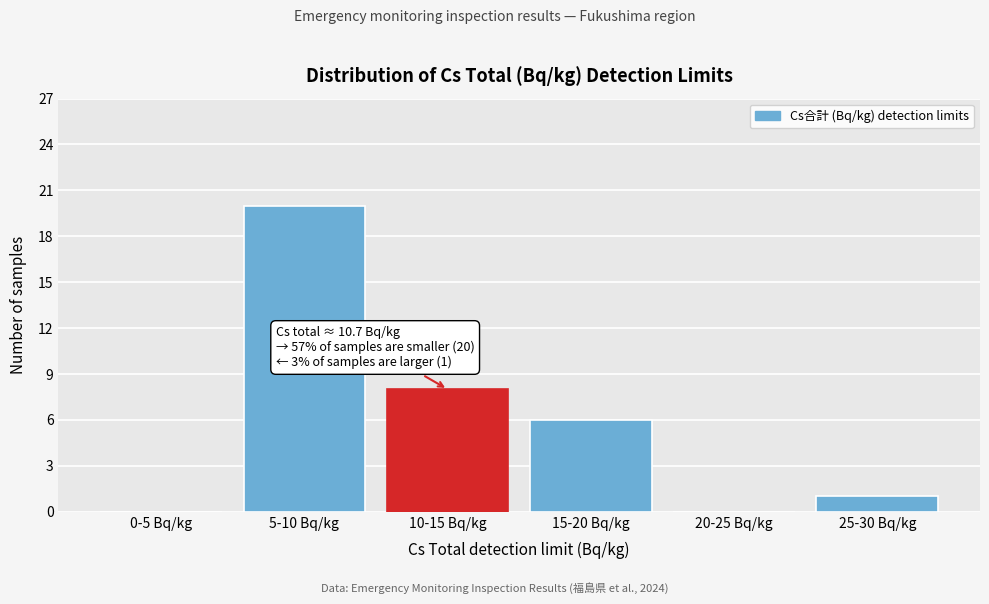

Reading right to left, transcribe all the data shown in this chart.

25-30 Bq/kg=1	20-25 Bq/kg=0	15-20 Bq/kg=6	10-15 Bq/kg=8	5-10 Bq/kg=20	0-5 Bq/kg=0